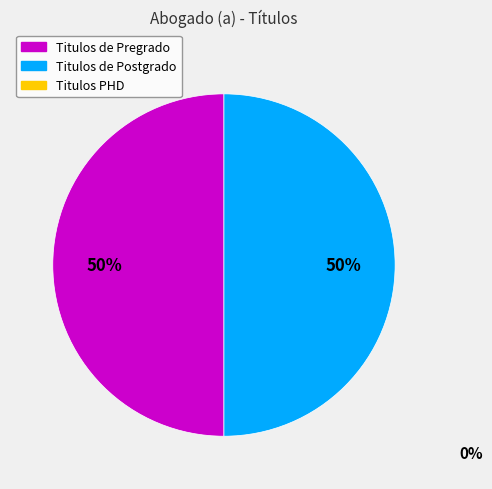

To the nearest percent, what is the average slice percentage?

50%